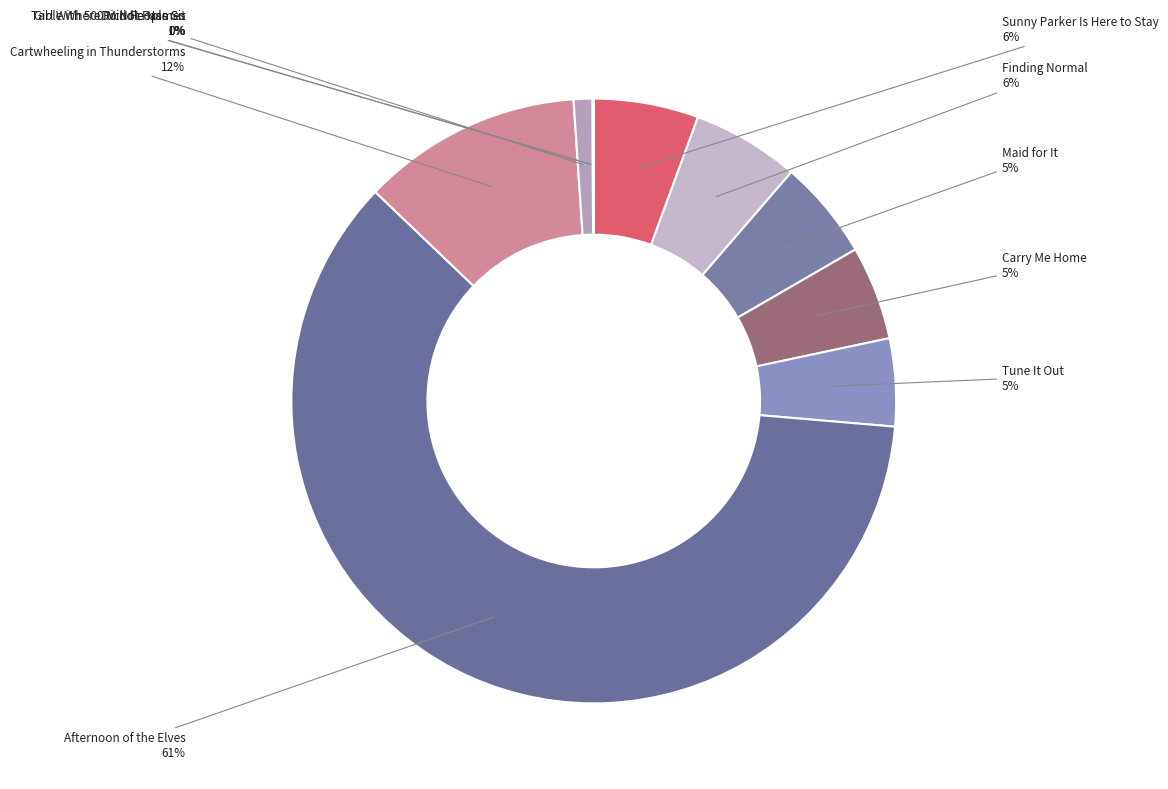

Which category accounts for the majority?

Afternoon of the Elves